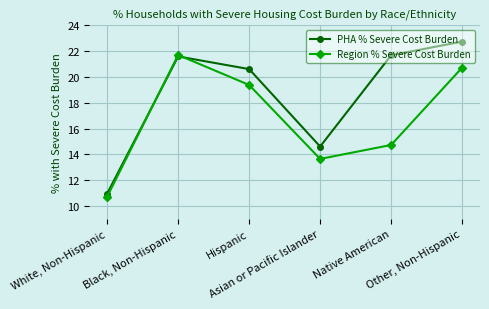

Is this an area chart (filled region under the line)?

No